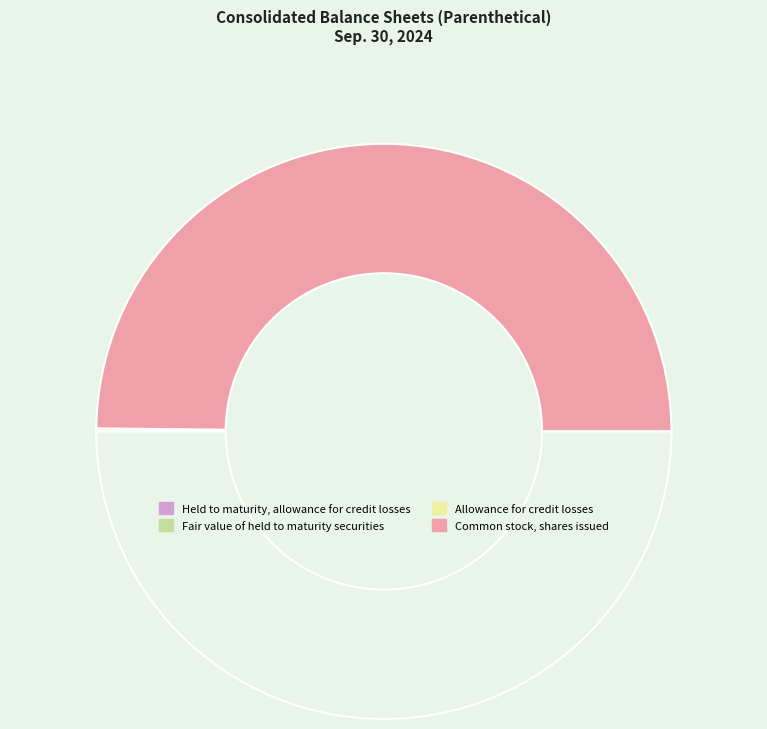

How many segments does this pie chart have?

4